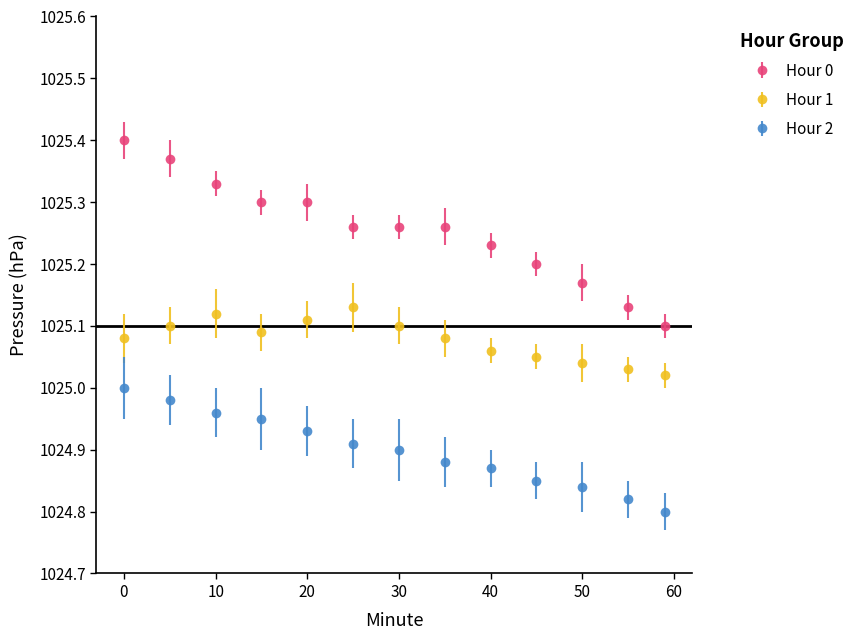

Rank the series by their maximum value, from lowest to highest.

Hour 2, Hour 1, Hour 0